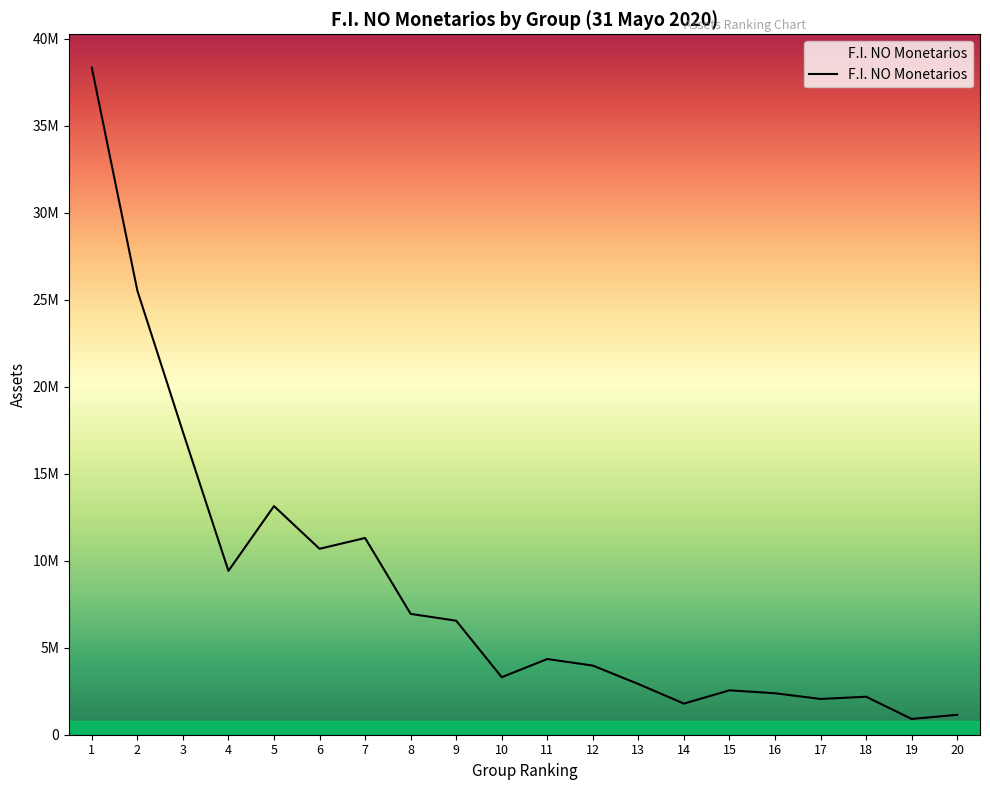

What is the sum of all values?

166890316